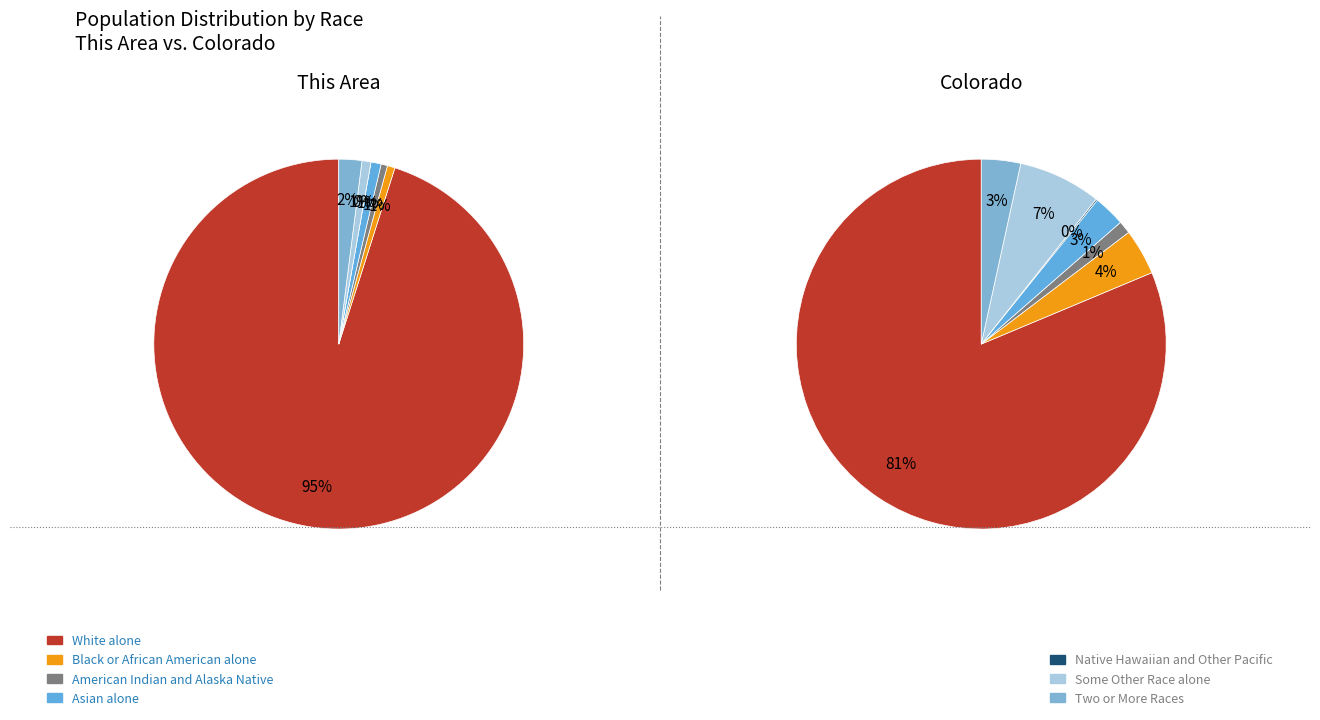

To the nearest percent, what portion does White alone represent?

95%